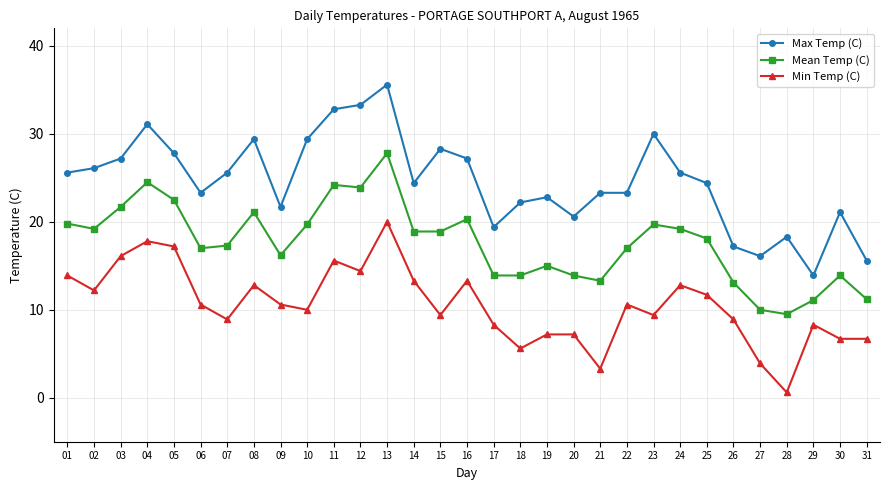

Count the number of data series in this chart.

3